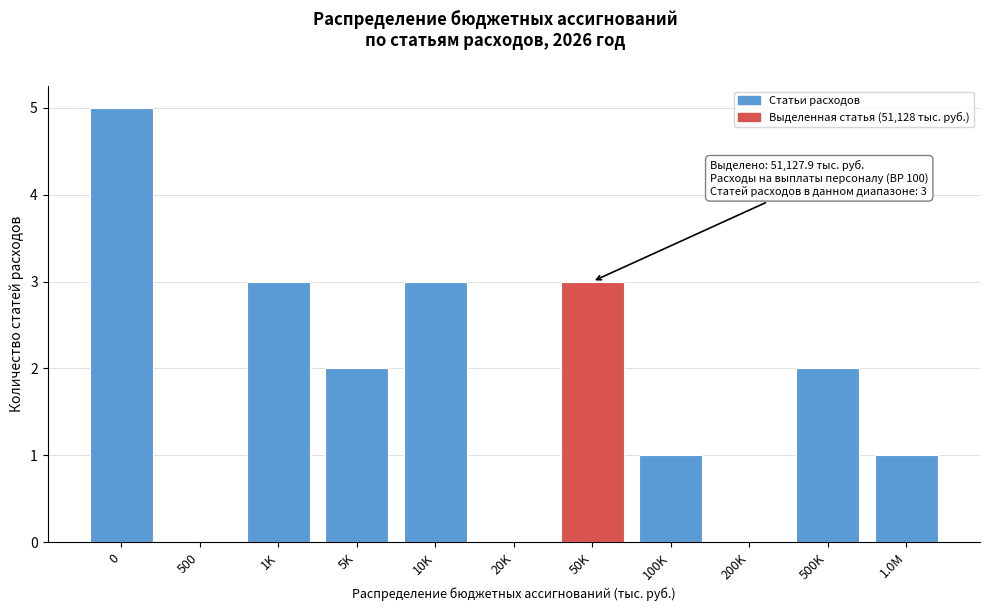

Reading left to right, extract all data points from this chart.

0=5	500=0	1K=3	5K=2	10K=3	20K=0	50K=3	100K=1	200K=0	500K=2	1.0M=1